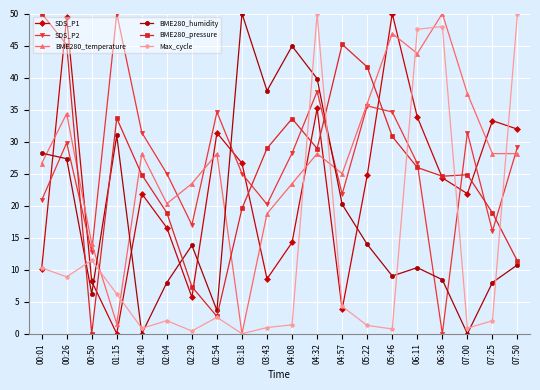

Which series changed the most between 05:22 and 06:36?

Max_cycle